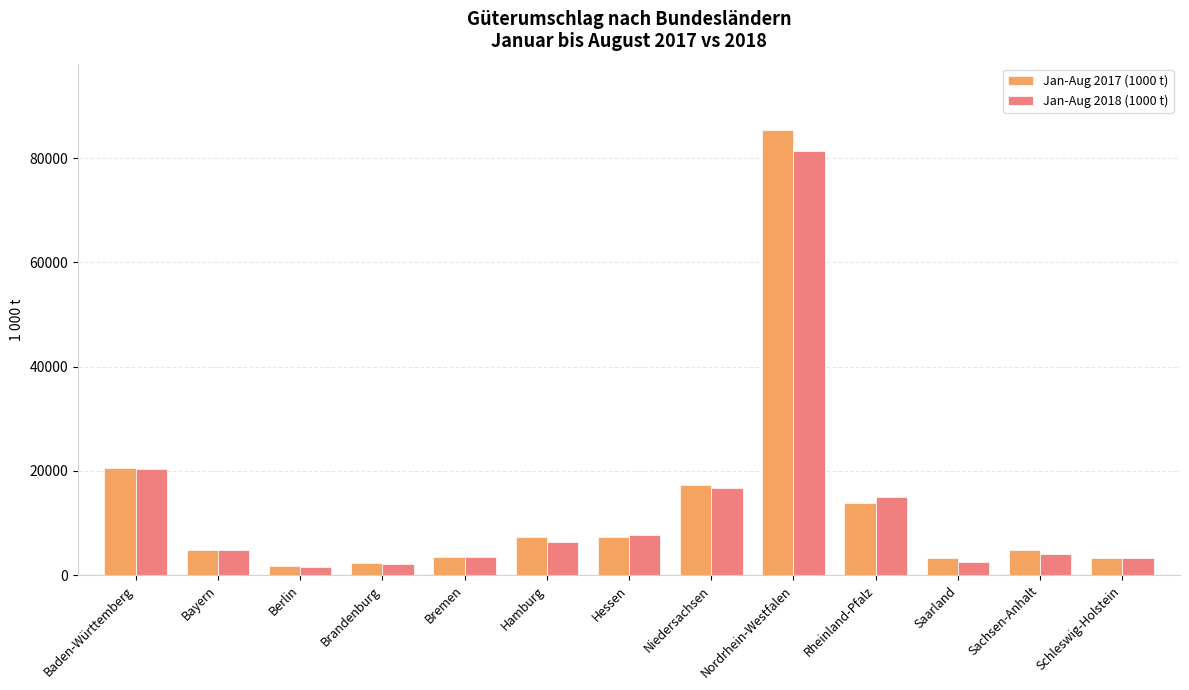

The value of Jan-Aug 2018 (1000 t) at Rheinland-Pfalz is 23911.2. True or false?

False